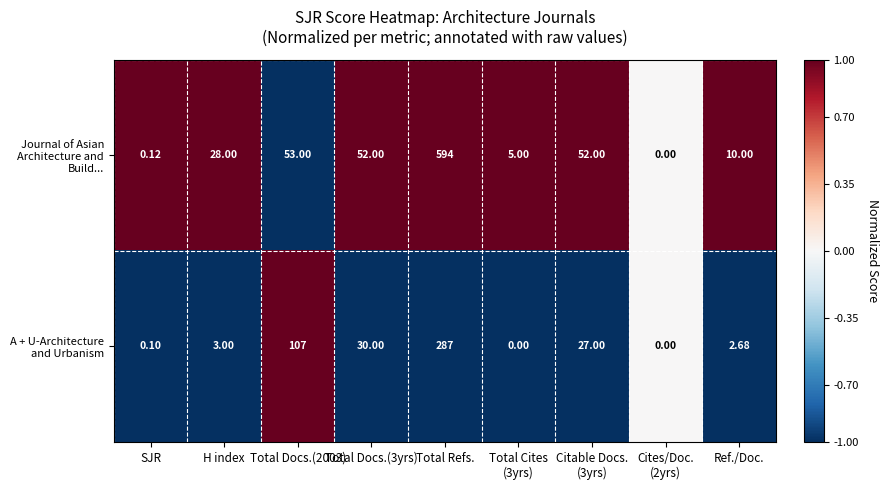

Rank the series by their average value, from lowest to highest.

A + U-Architecture and Urbanism, Journal of Asian Architecture and Build...